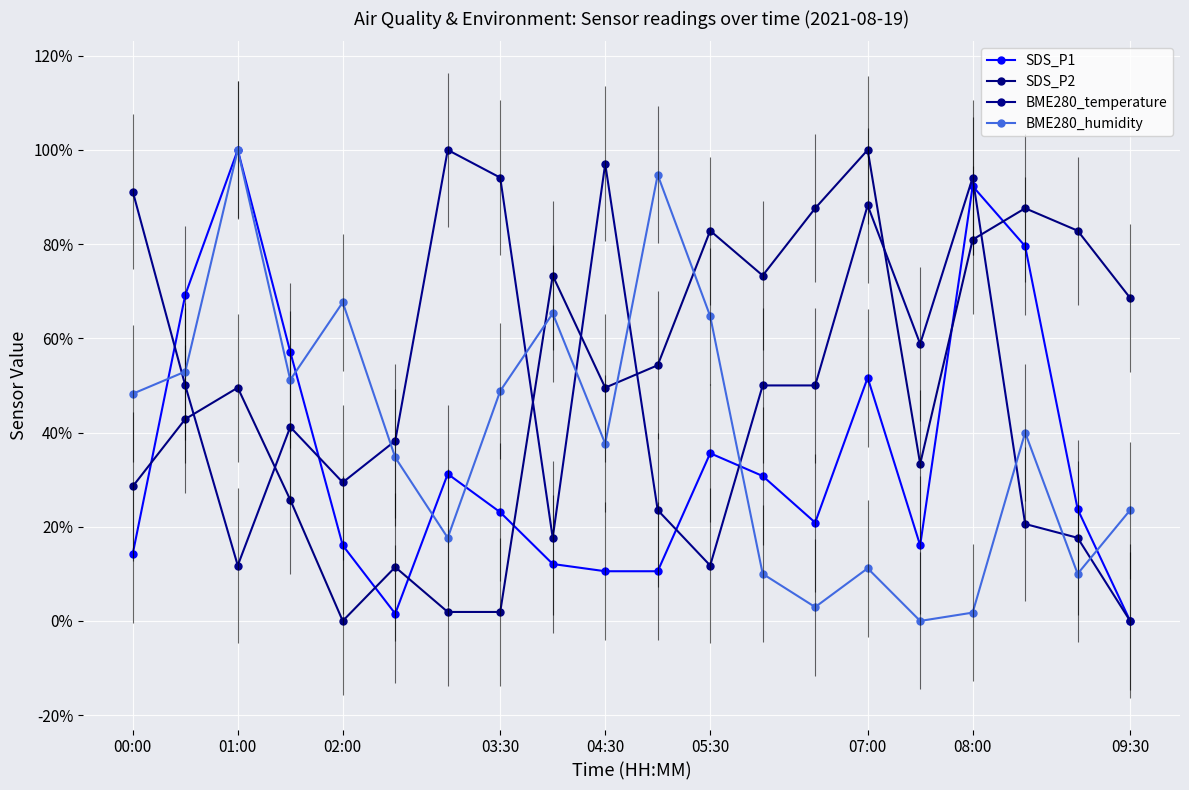

List the series in order of their peak value, highest first.

SDS_P1, SDS_P2, BME280_temperature, BME280_humidity